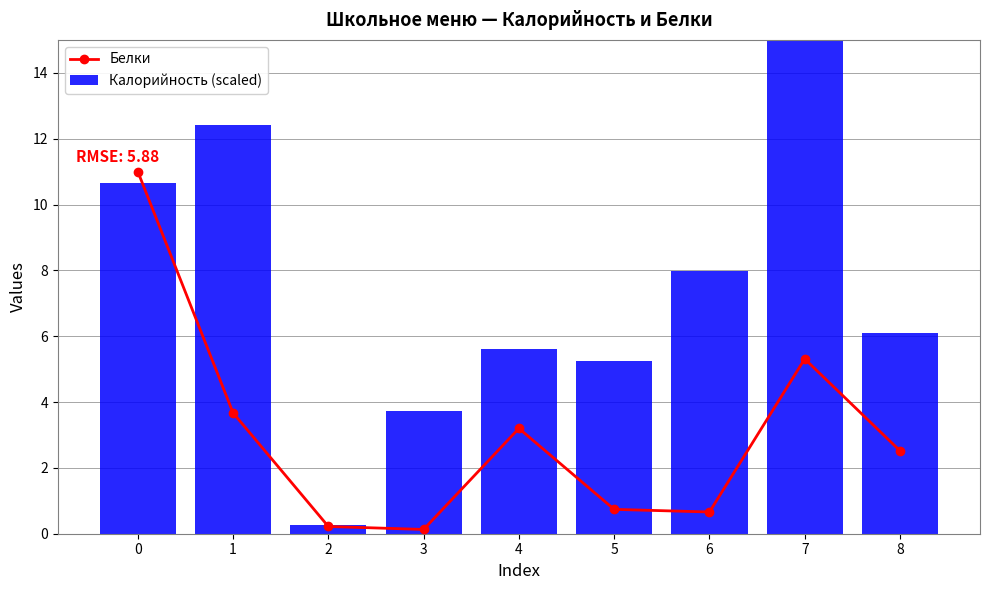

What is the value of the Калорийность (scaled) bar at the 2nd from the left?

12.4